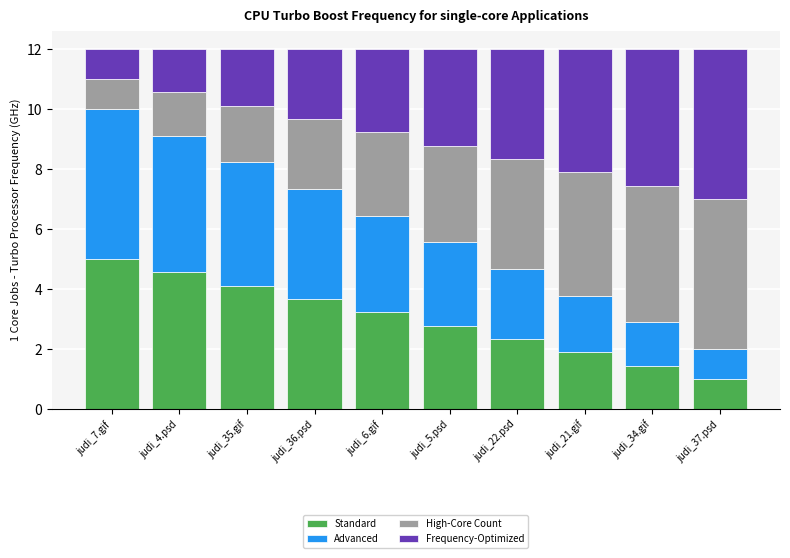

What is the total value across all series at judi_35.gif?

12.0